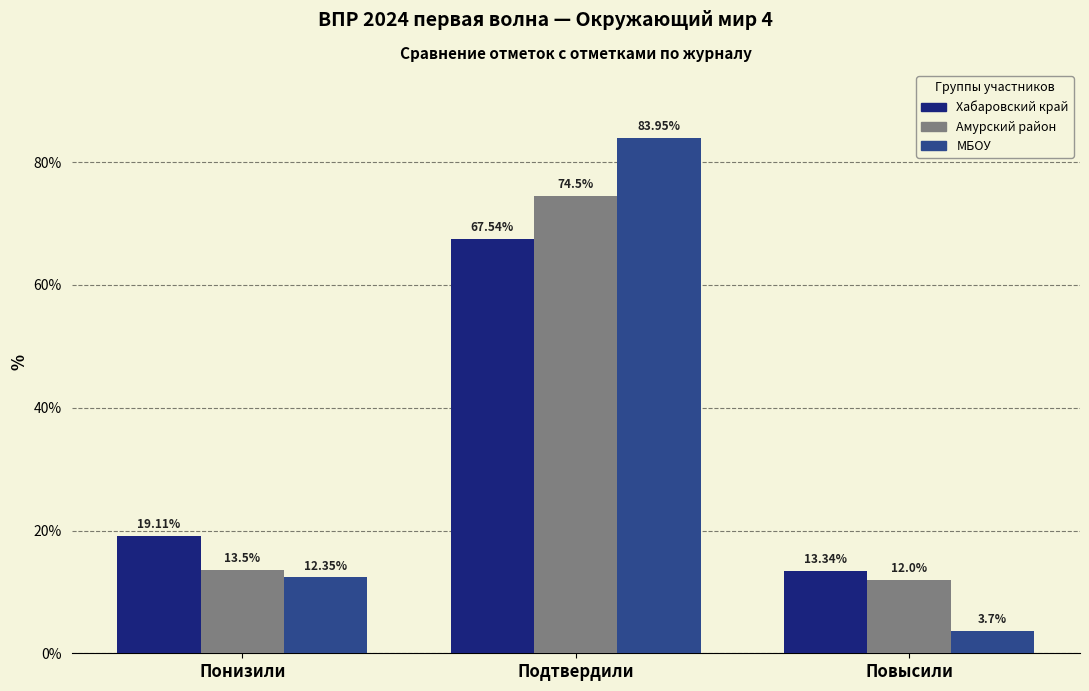

Which category has the highest value across all series?

Подтвердили